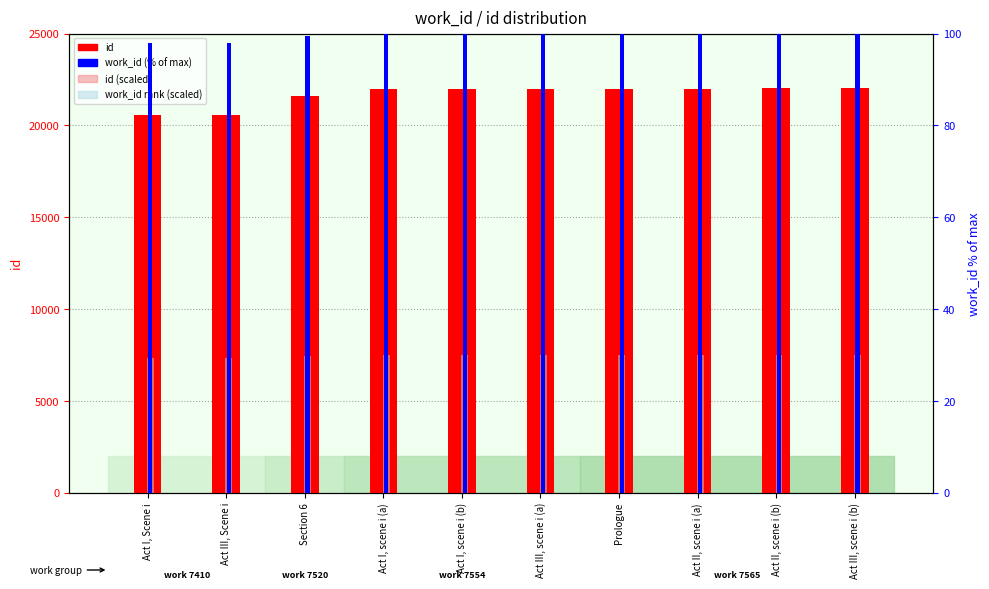

What is the average value of the id series?

21663.9